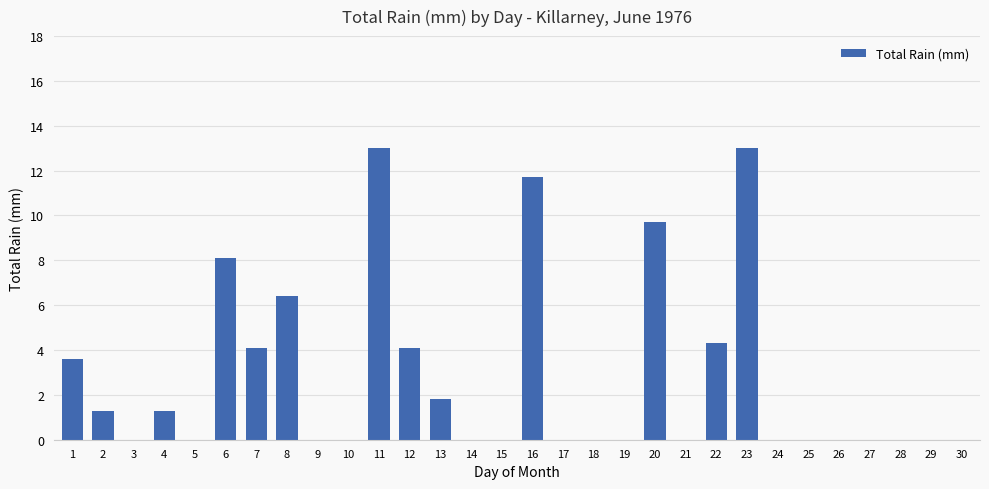

Reading left to right, transcribe all the data shown in this chart.

1=3.6	2=1.3	3=0.0	4=1.3	5=0.0	6=8.1	7=4.1	8=6.4	9=0.0	10=0.0	11=13.0	12=4.1	13=1.8	14=0.0	15=0.0	16=11.7	17=0.0	18=0.0	19=0.0	20=9.7	21=0.0	22=4.3	23=13.0	24=0.0	25=0.0	26=0.0	27=0.0	28=0.0	29=0.0	30=0.0